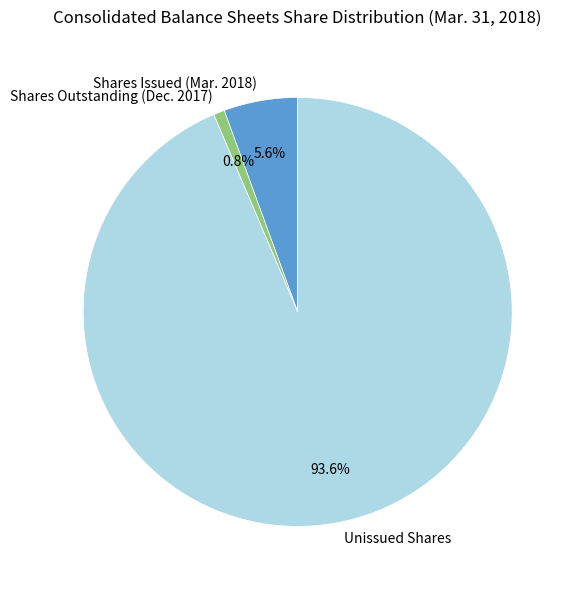

Between Shares Outstanding (Dec. 2017) and Shares Issued (Mar. 2018), which is larger?

Shares Issued (Mar. 2018)